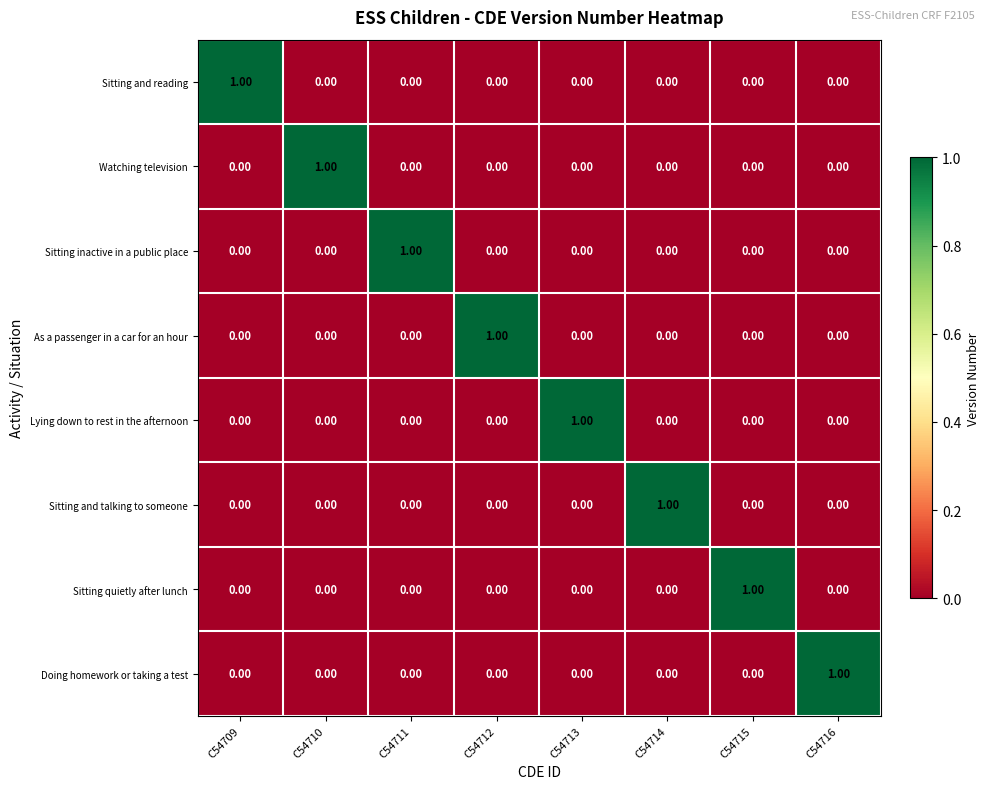

At how many categories does at least one series exceed 0?

8